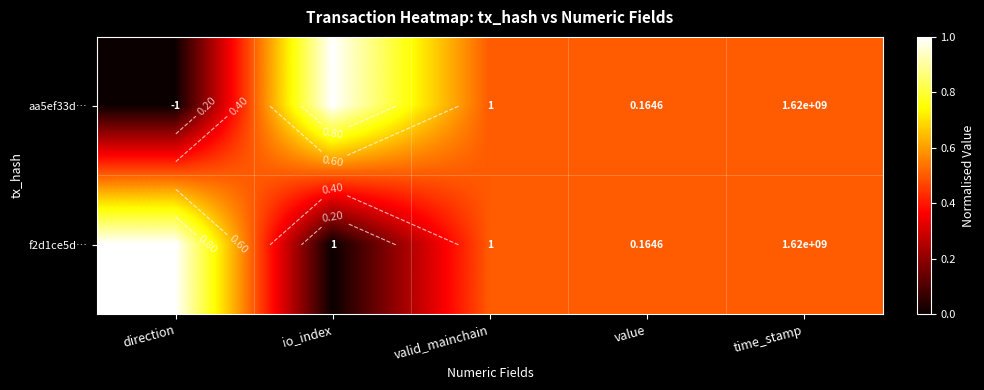

Is it true that f2d1ce5d… equals 0.3 at valid_mainchain?

False